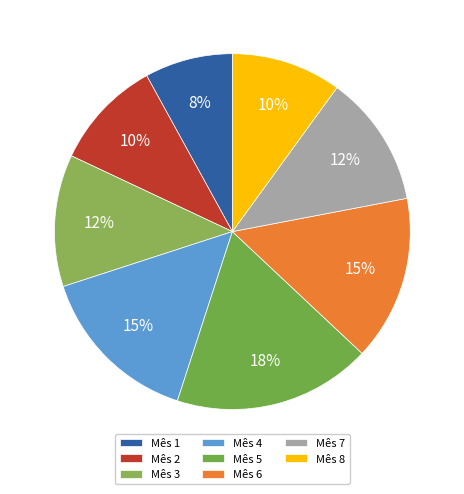

Is Mês 7 the majority of the pie?

No